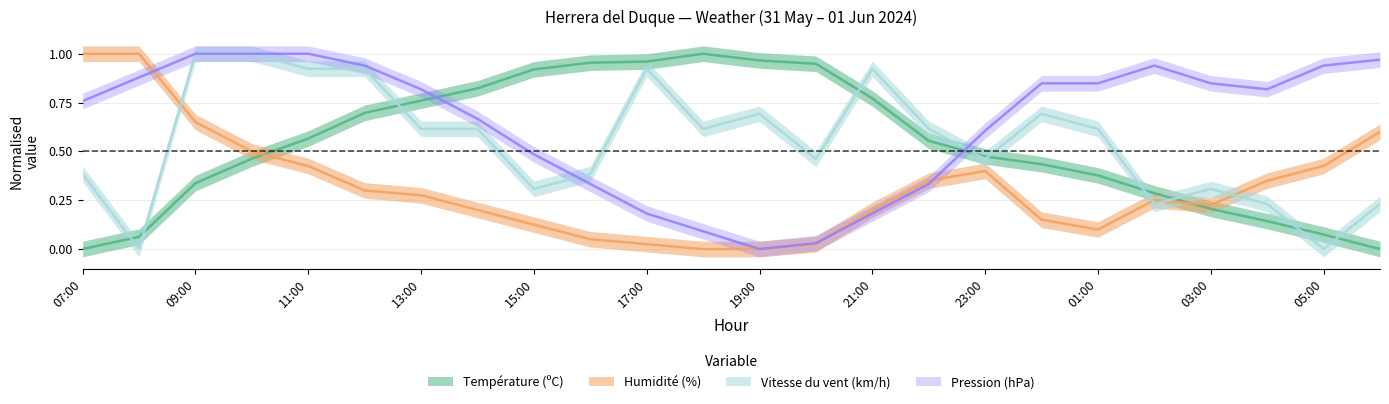

After their last crossing, which series has the higher values: Pression (hPa) or Vitesse du vent (km/h)?

Pression (hPa)